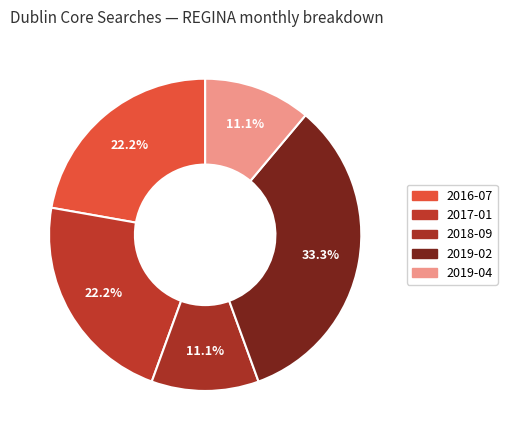

How many slices are in this pie chart?

5